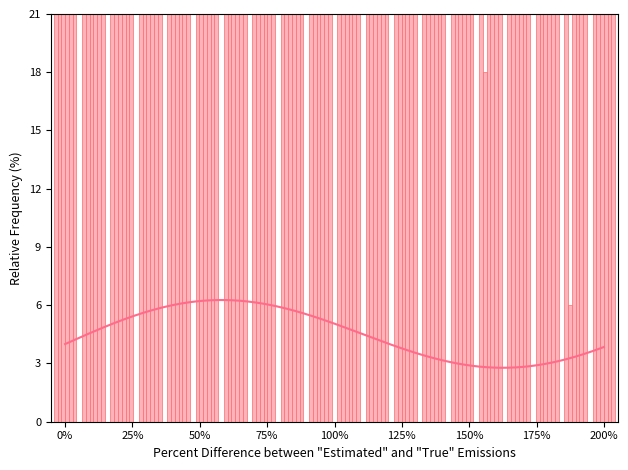

What is the minimum value shown in the chart?

6